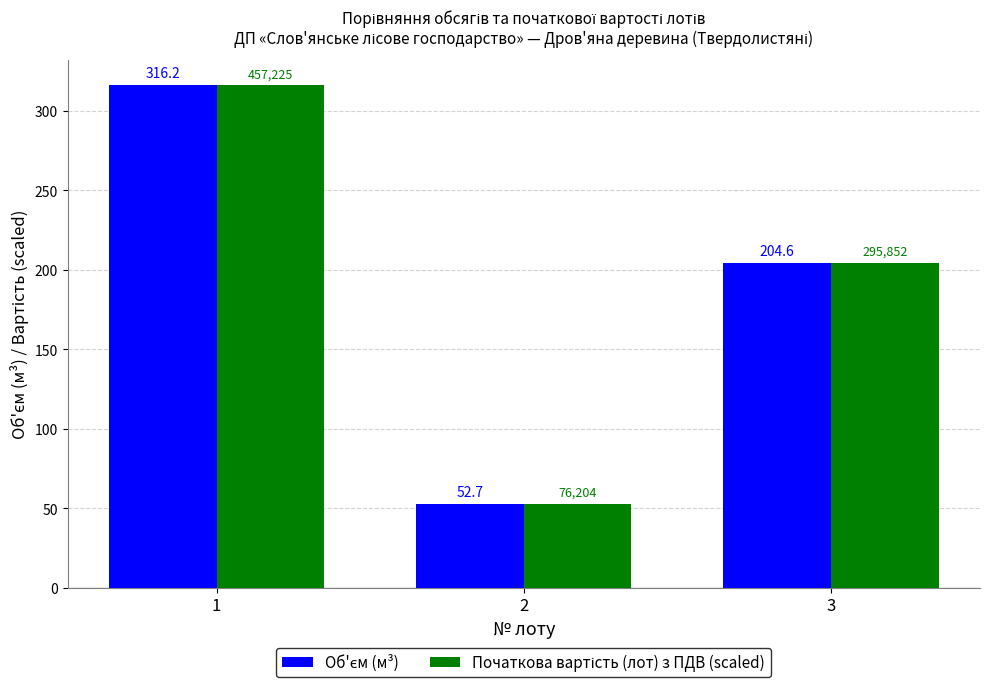

What is the smallest value displayed?

52.7